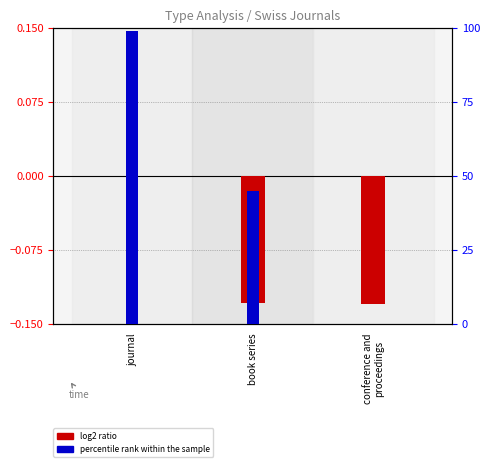

Which has a higher value, journal or book series?

journal